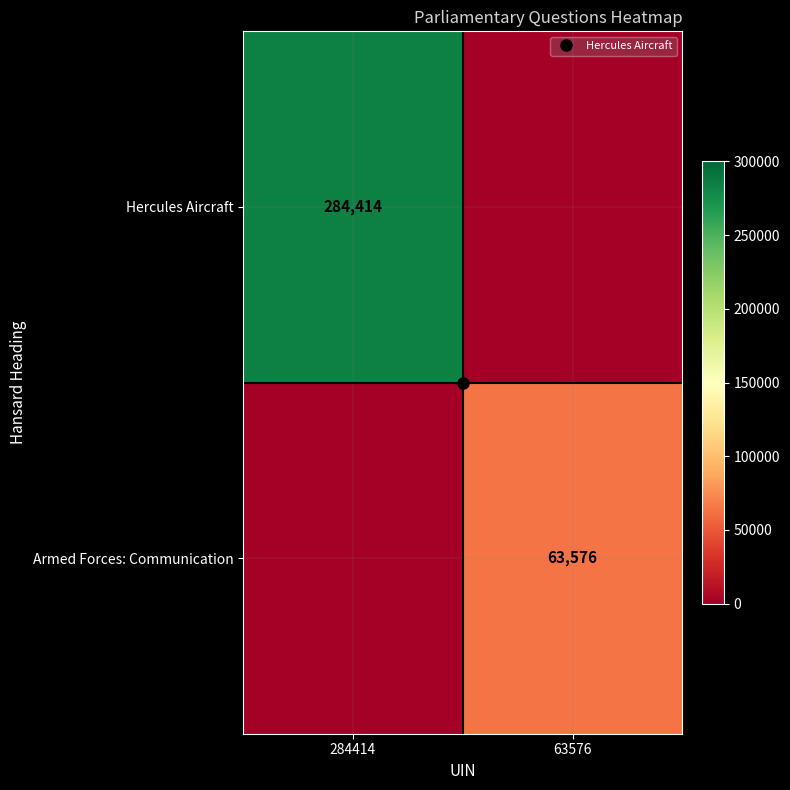

At which category is the sum across all series the highest?

284414